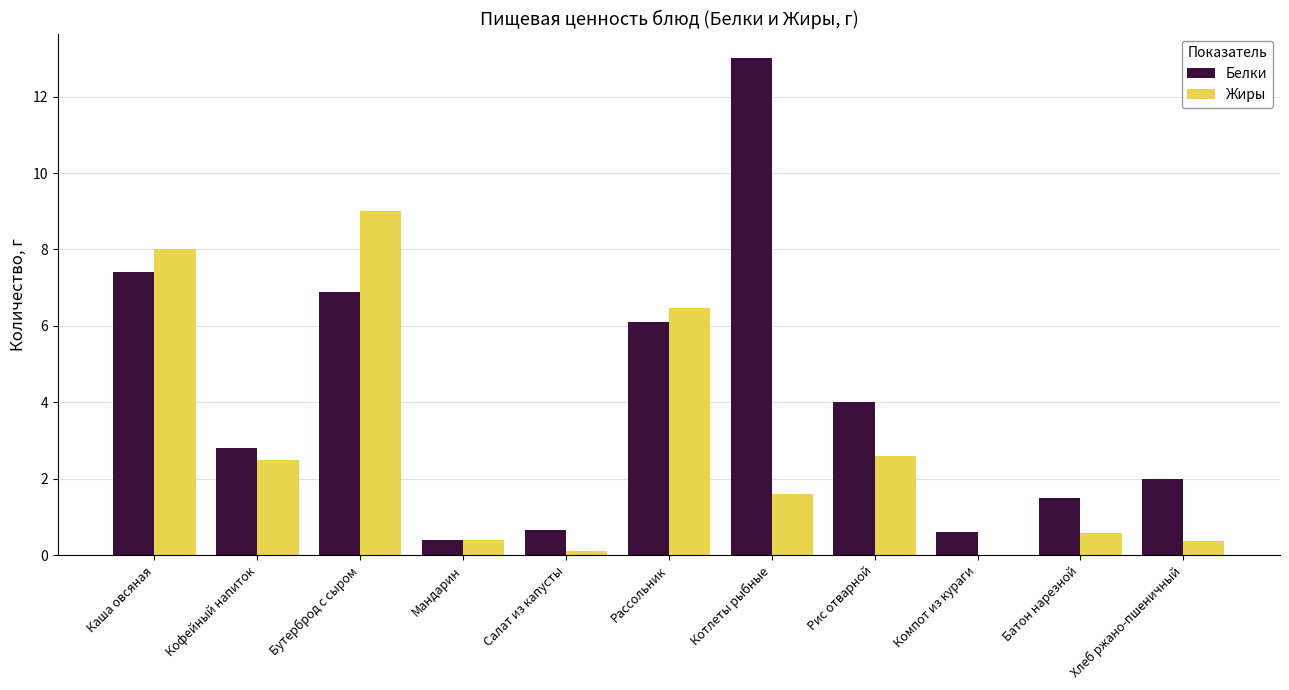

What is the sum of the Белки values at Компот из кураги and Рассольник?

6.7